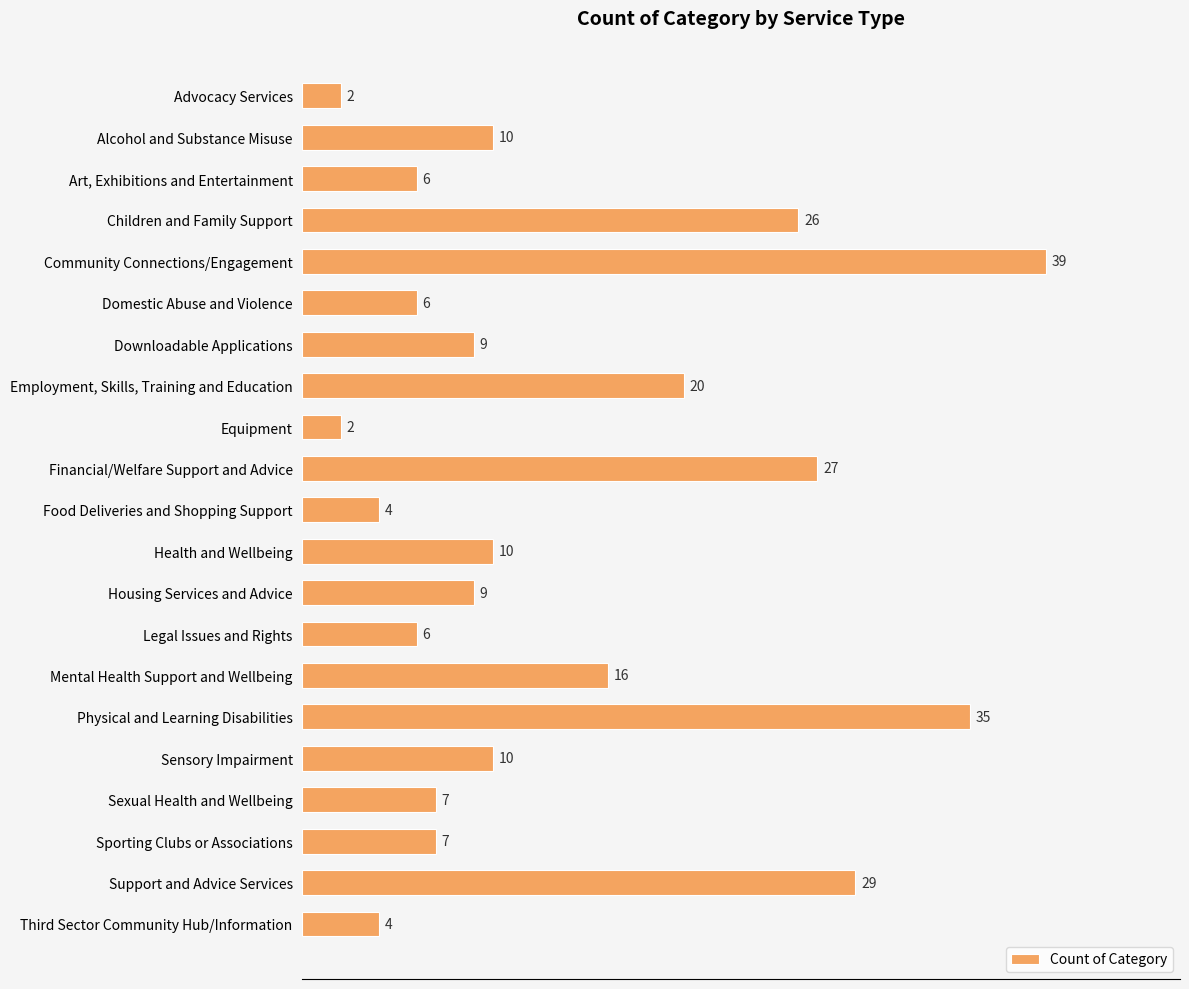

Where is the data nearest to the value 20?

Employment, Skills, Training and Education